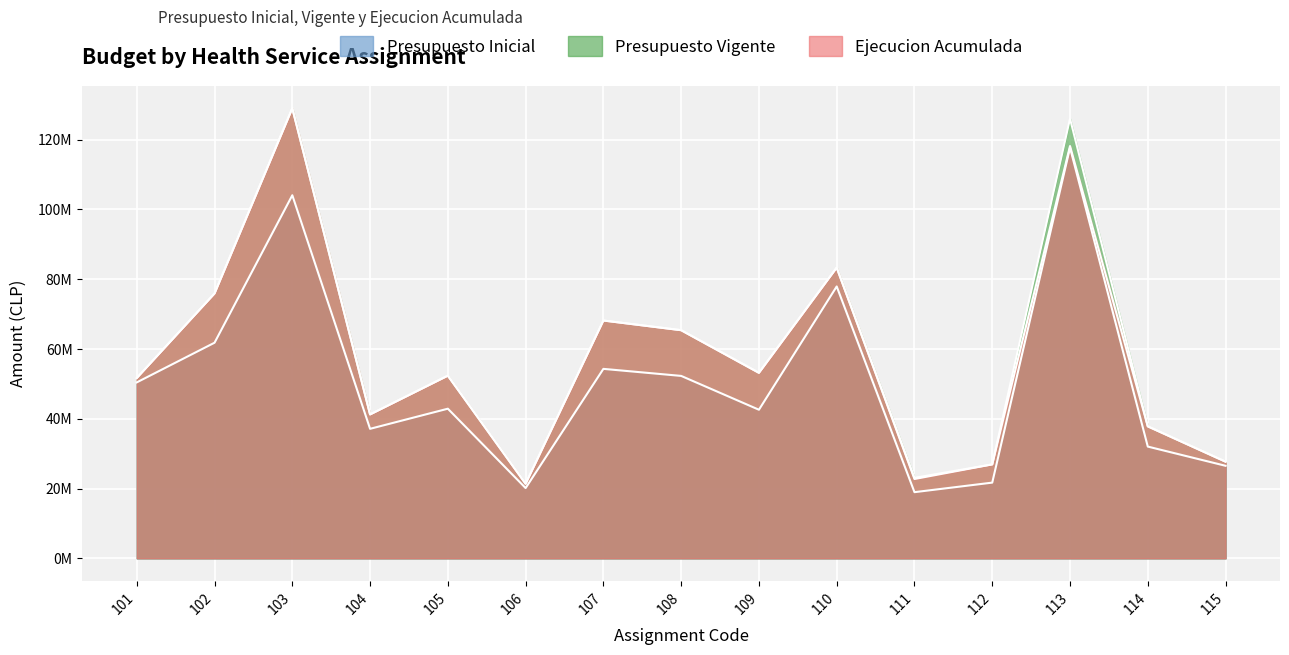

Which series has the widest spread of values?

Presupuesto Vigente